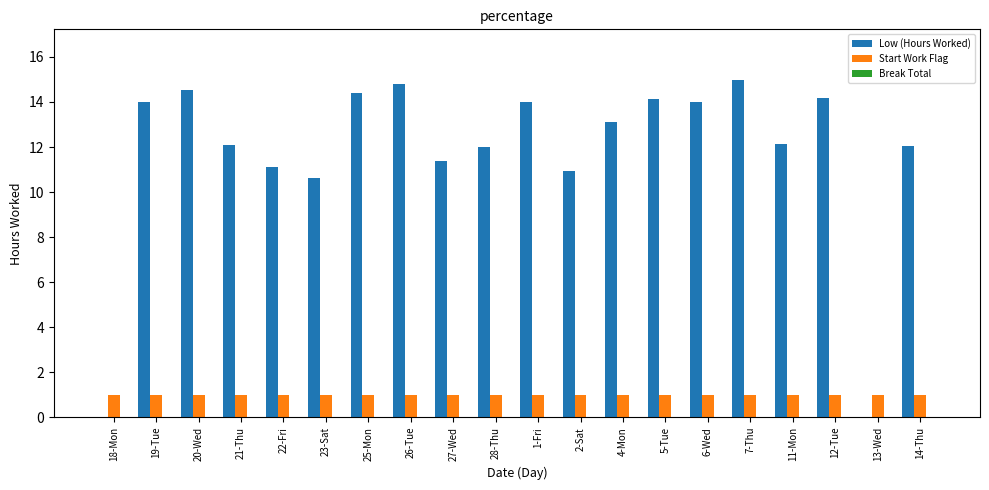

The Start Work Flag series shows 1.0 at 18-Mon. True or false?

True